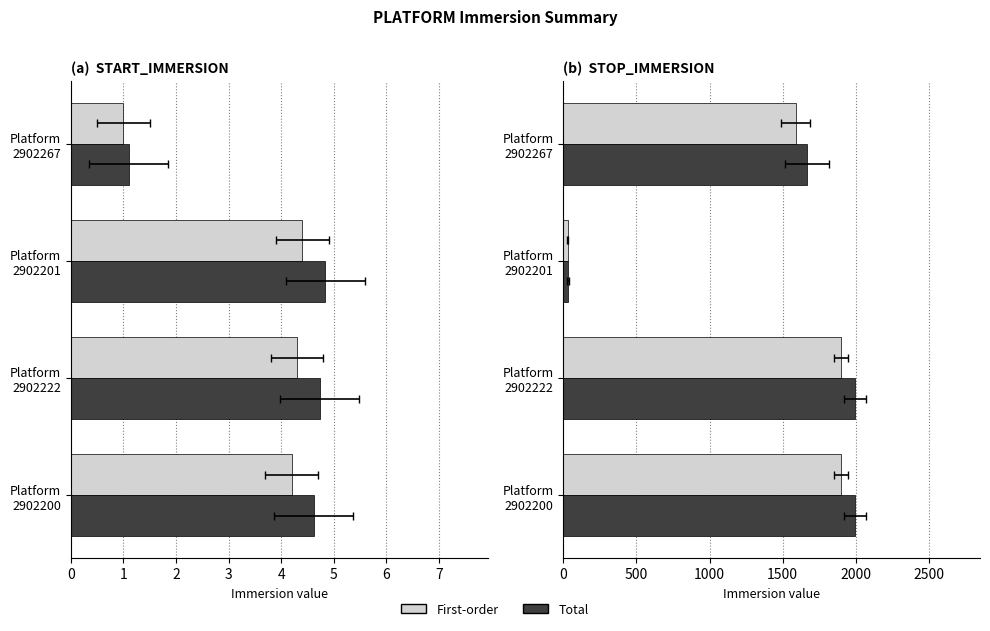

Does the chart contain stacked bars?

No